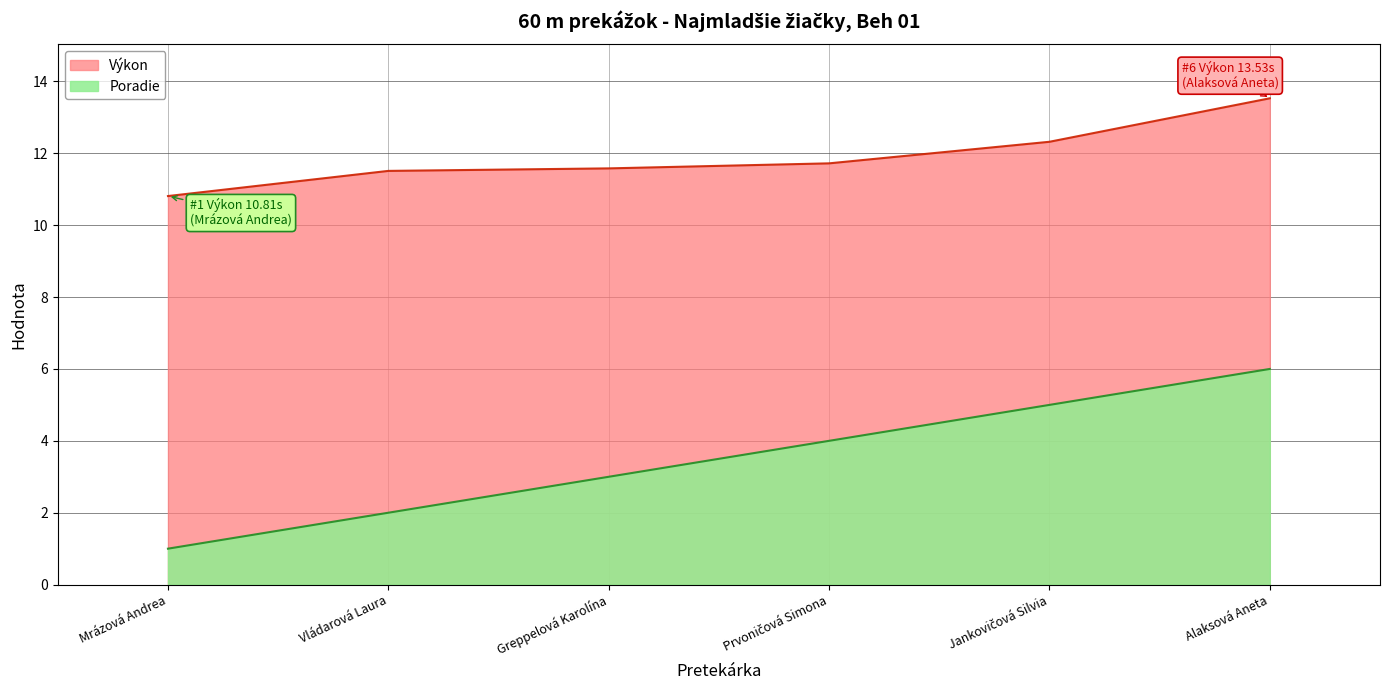

At how many categories does at least one series exceed 12?

2